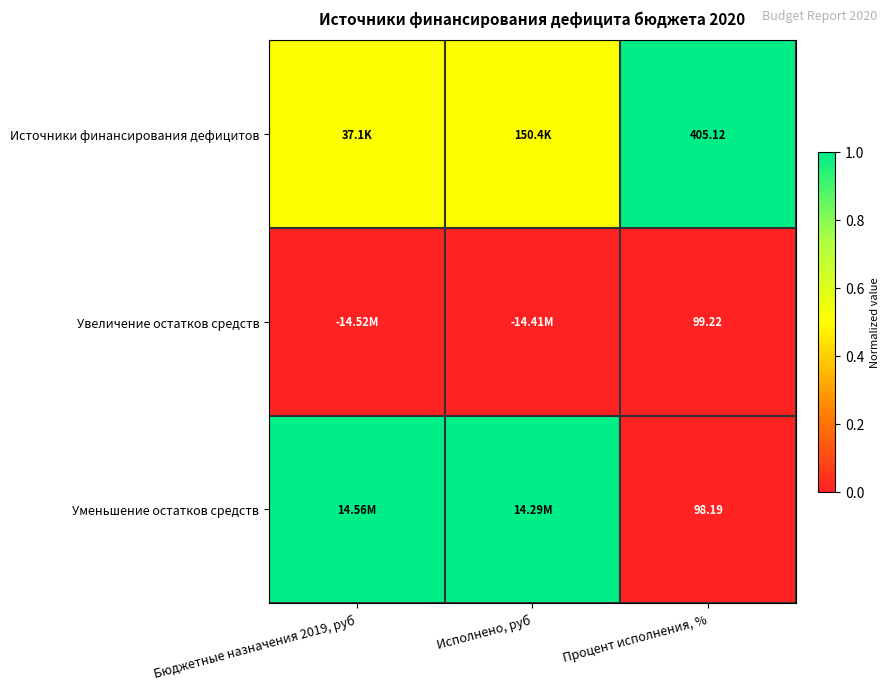

At how many categories does at least one series exceed 0?

3